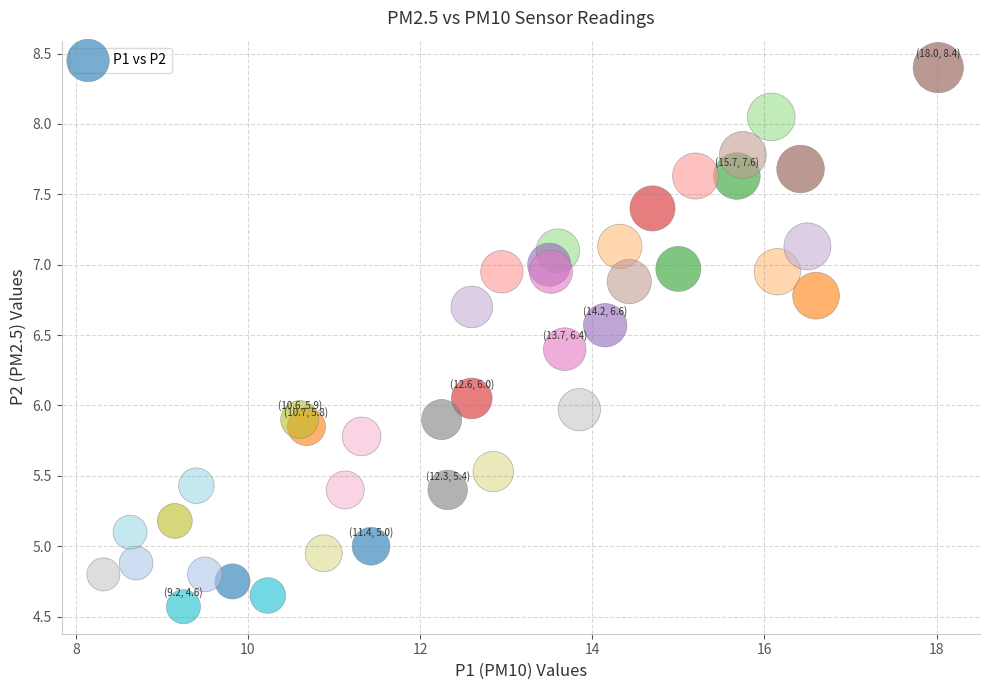

What is the range of Y values (max minus min)?

3.8